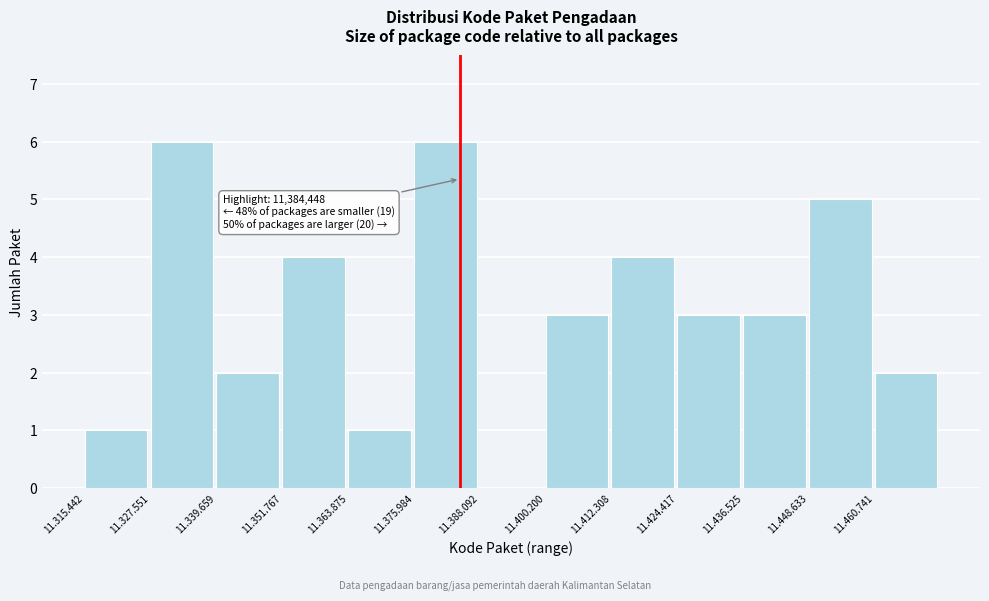

Reading left to right, what are all the values shown in this chart?

11.315.442=1	11.327.551=6	11.339.659=2	11.351.767=4	11.363.875=1	11.375.984=6	11.388.092=0	11.400.200=3	11.412.308=4	11.424.417=3	11.436.525=3	11.448.633=5	11.460.741=2